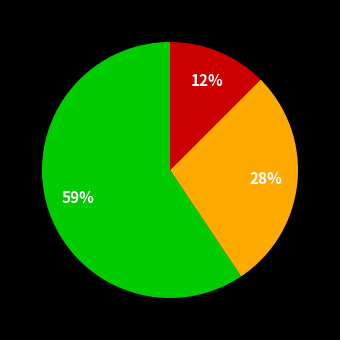

To the nearest percent, what is the difference between the largest and smallest slice percentages?

47%